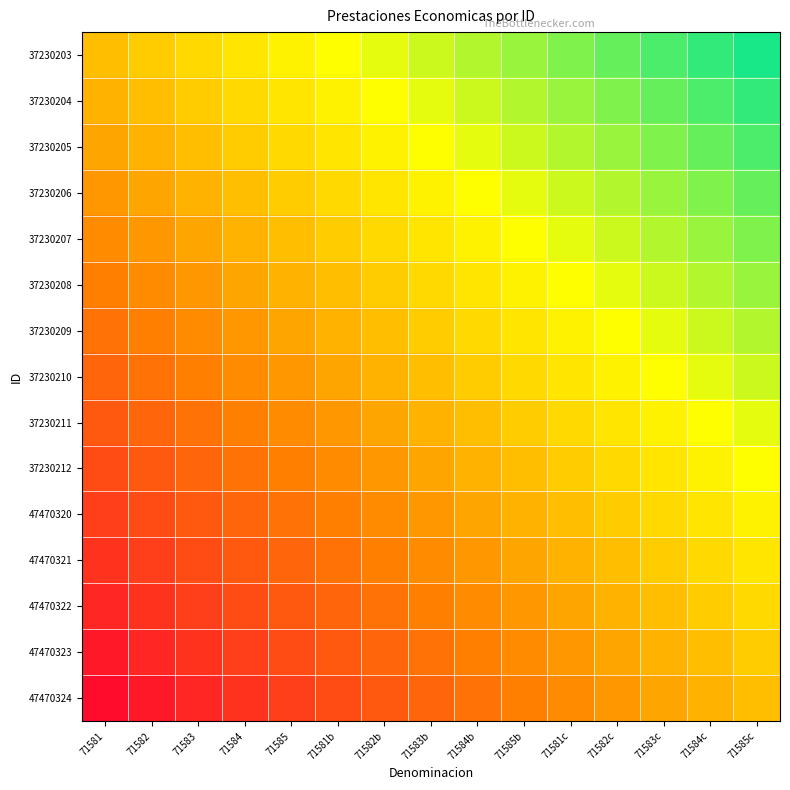

Reading left to right, list all the values displayed in this chart.

37230203: 71581=0.0	71582=0.1	71583=0.1	71584=0.2	71585=0.3	71581b=0.3	71582b=0.4	71583b=0.5	71584b=0.5	71585b=0.6	71581c=0.7	71582c=0.7	71583c=0.8	71584c=0.9	71585c=0.9
37230204: 71581=-0.1	71582=0.0	71583=0.1	71584=0.1	71585=0.2	71581b=0.3	71582b=0.3	71583b=0.4	71584b=0.5	71585b=0.5	71581c=0.6	71582c=0.7	71583c=0.7	71584c=0.8	71585c=0.9
37230205: 71581=-0.1	71582=-0.1	71583=0.0	71584=0.1	71585=0.1	71581b=0.2	71582b=0.3	71583b=0.3	71584b=0.4	71585b=0.5	71581c=0.5	71582c=0.6	71583c=0.7	71584c=0.7	71585c=0.8
37230206: 71581=-0.2	71582=-0.1	71583=-0.1	71584=0.0	71585=0.1	71581b=0.1	71582b=0.2	71583b=0.3	71584b=0.3	71585b=0.4	71581c=0.5	71582c=0.5	71583c=0.6	71584c=0.7	71585c=0.7
37230207: 71581=-0.3	71582=-0.2	71583=-0.1	71584=-0.1	71585=0.0	71581b=0.1	71582b=0.1	71583b=0.2	71584b=0.3	71585b=0.3	71581c=0.4	71582c=0.5	71583c=0.5	71584c=0.6	71585c=0.7
37230208: 71581=-0.3	71582=-0.3	71583=-0.2	71584=-0.1	71585=-0.1	71581b=0.0	71582b=0.1	71583b=0.1	71584b=0.2	71585b=0.3	71581c=0.3	71582c=0.4	71583c=0.5	71584c=0.5	71585c=0.6
37230209: 71581=-0.4	71582=-0.3	71583=-0.3	71584=-0.2	71585=-0.1	71581b=-0.1	71582b=0.0	71583b=0.1	71584b=0.1	71585b=0.2	71581c=0.3	71582c=0.3	71583c=0.4	71584c=0.5	71585c=0.5
37230210: 71581=-0.5	71582=-0.4	71583=-0.3	71584=-0.3	71585=-0.2	71581b=-0.1	71582b=-0.1	71583b=0.0	71584b=0.1	71585b=0.1	71581c=0.2	71582c=0.3	71583c=0.3	71584c=0.4	71585c=0.5
37230211: 71581=-0.5	71582=-0.5	71583=-0.4	71584=-0.3	71585=-0.3	71581b=-0.2	71582b=-0.1	71583b=-0.1	71584b=0.0	71585b=0.1	71581c=0.1	71582c=0.2	71583c=0.3	71584c=0.3	71585c=0.4
37230212: 71581=-0.6	71582=-0.5	71583=-0.5	71584=-0.4	71585=-0.3	71581b=-0.3	71582b=-0.2	71583b=-0.1	71584b=-0.1	71585b=0.0	71581c=0.1	71582c=0.1	71583c=0.2	71584c=0.3	71585c=0.3
47470320: 71581=-0.7	71582=-0.6	71583=-0.5	71584=-0.5	71585=-0.4	71581b=-0.3	71582b=-0.3	71583b=-0.2	71584b=-0.1	71585b=-0.1	71581c=0.0	71582c=0.1	71583c=0.1	71584c=0.2	71585c=0.3
47470321: 71581=-0.7	71582=-0.7	71583=-0.6	71584=-0.5	71585=-0.5	71581b=-0.4	71582b=-0.3	71583b=-0.3	71584b=-0.2	71585b=-0.1	71581c=-0.1	71582c=0.0	71583c=0.1	71584c=0.1	71585c=0.2
47470322: 71581=-0.8	71582=-0.7	71583=-0.7	71584=-0.6	71585=-0.5	71581b=-0.5	71582b=-0.4	71583b=-0.3	71584b=-0.3	71585b=-0.2	71581c=-0.1	71582c=-0.1	71583c=0.0	71584c=0.1	71585c=0.1
47470323: 71581=-0.9	71582=-0.8	71583=-0.7	71584=-0.7	71585=-0.6	71581b=-0.5	71582b=-0.5	71583b=-0.4	71584b=-0.3	71585b=-0.3	71581c=-0.2	71582c=-0.1	71583c=-0.1	71584c=0.0	71585c=0.1
47470324: 71581=-0.9	71582=-0.9	71583=-0.8	71584=-0.7	71585=-0.7	71581b=-0.6	71582b=-0.5	71583b=-0.5	71584b=-0.4	71585b=-0.3	71581c=-0.3	71582c=-0.2	71583c=-0.1	71584c=-0.1	71585c=0.0